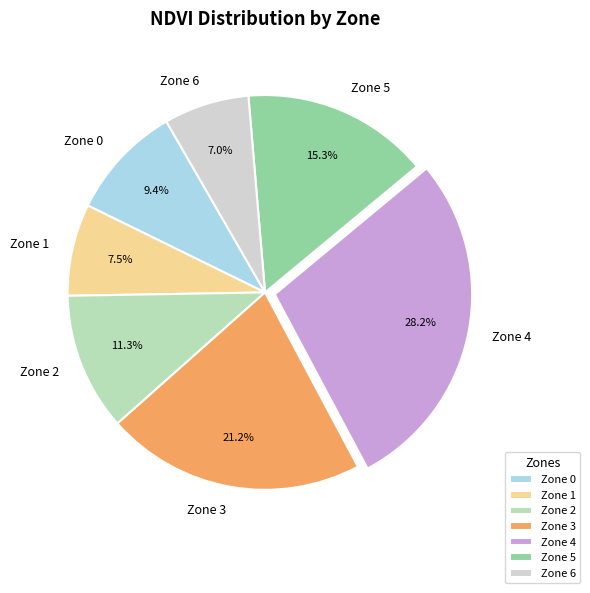

What portion of the pie excludes Zone 2?

88.7%